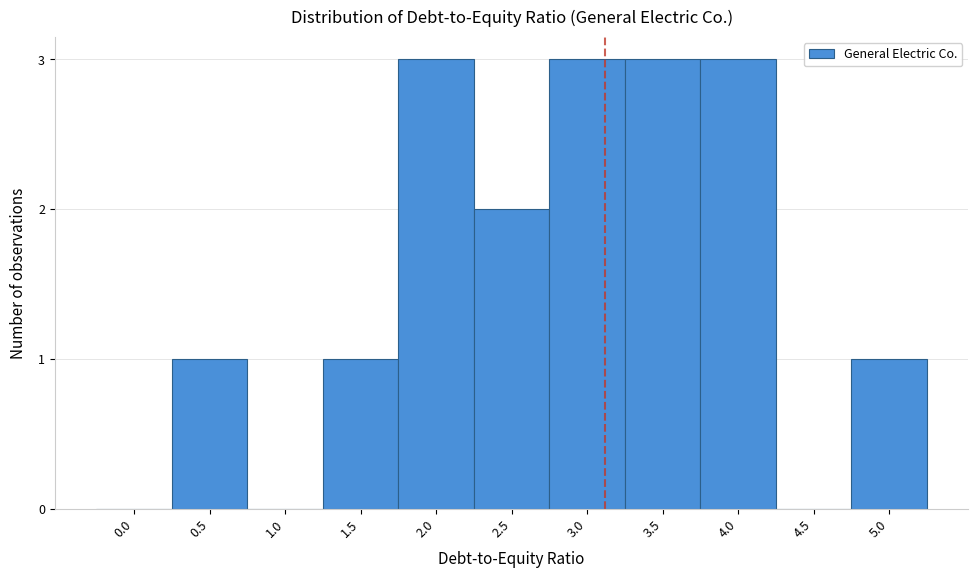

Reading left to right, what are all the values shown in this chart?

0.0=0	0.5=1	1.0=0	1.5=1	2.0=3	2.5=2	3.0=3	3.5=3	4.0=3	4.5=0	5.0=1